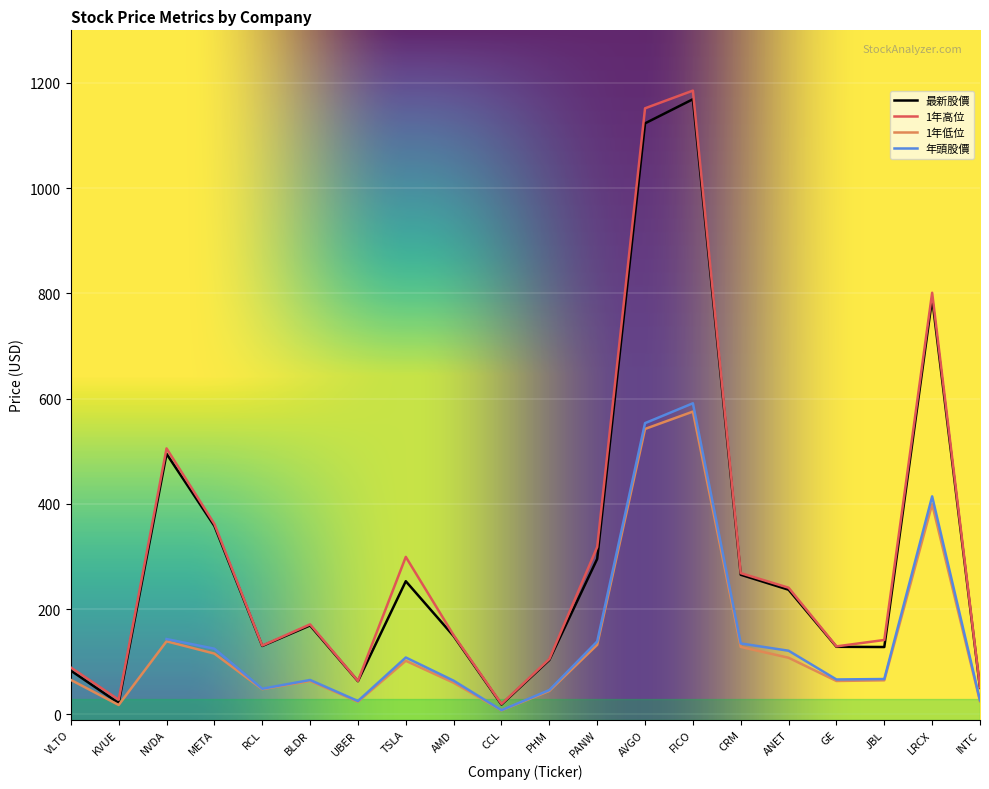

Is the value of 1年低位 at VLTO greater than the value of 最新股價 at GE?

No